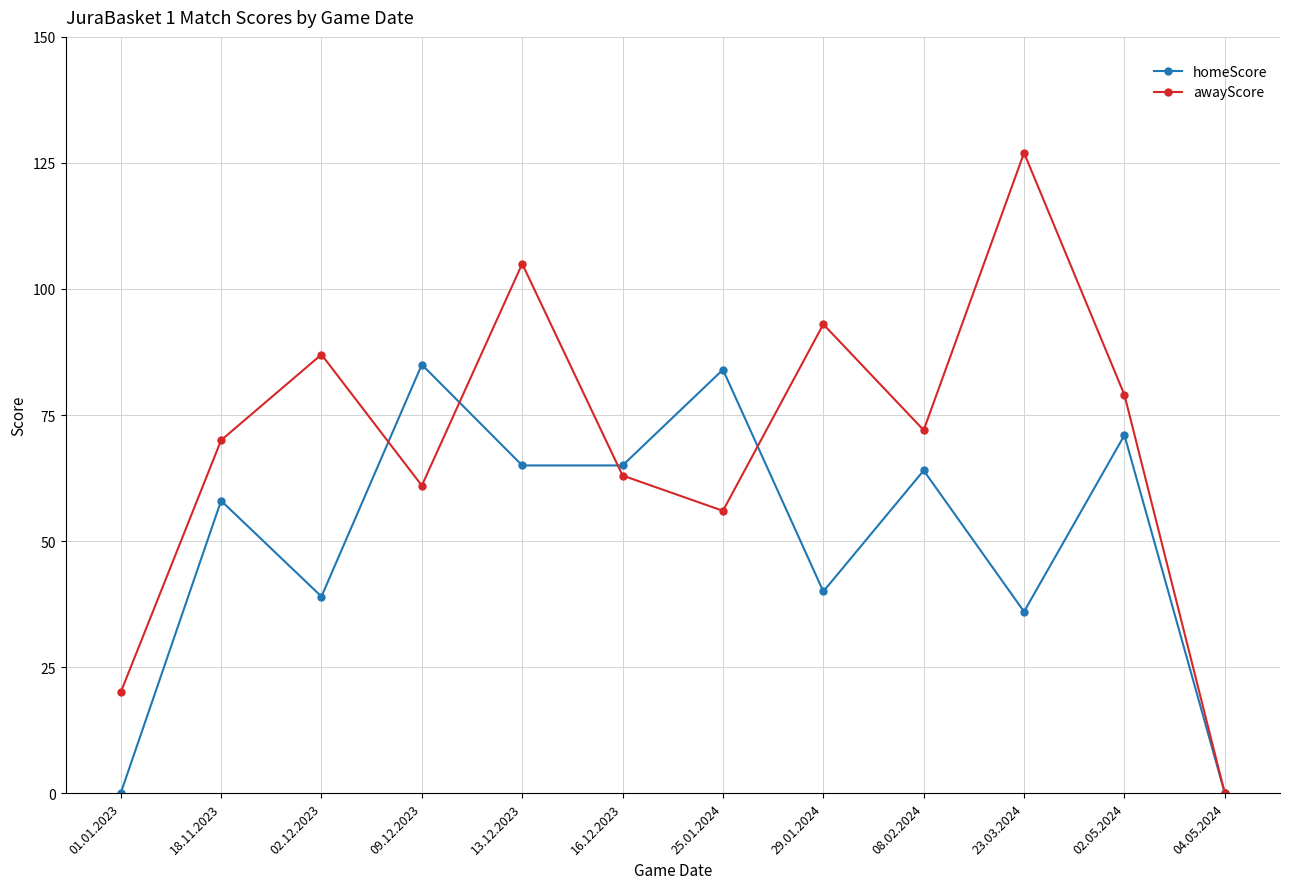

Is it true that awayScore equals 28 at 25.01.2024?

False